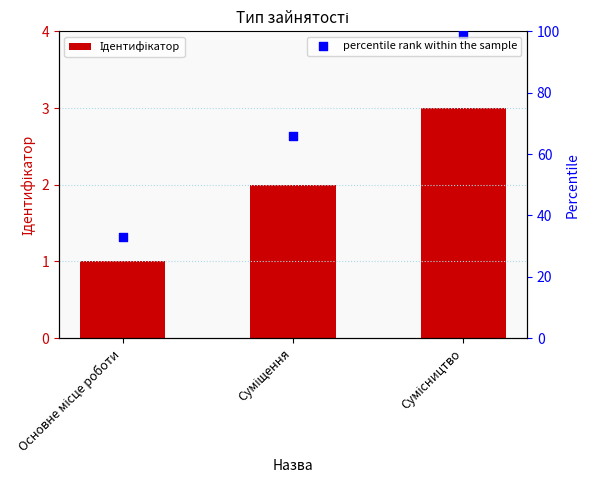

What is the total value across all series at Основне місце роботи?

34